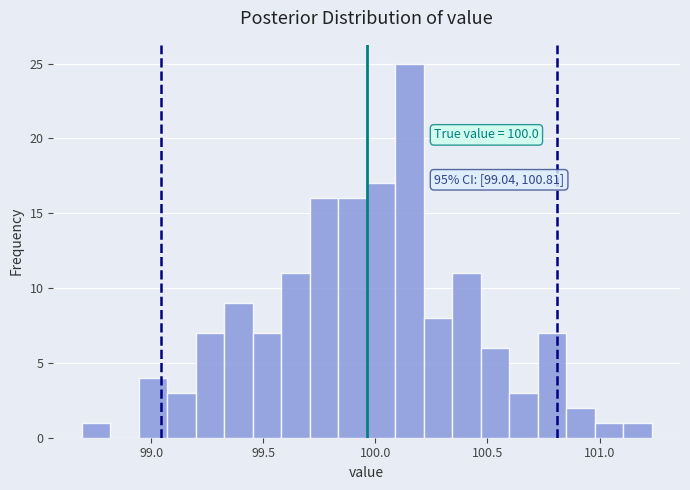

Read against the x-axis, roughly where is the centre of the tallest bar?

100.15